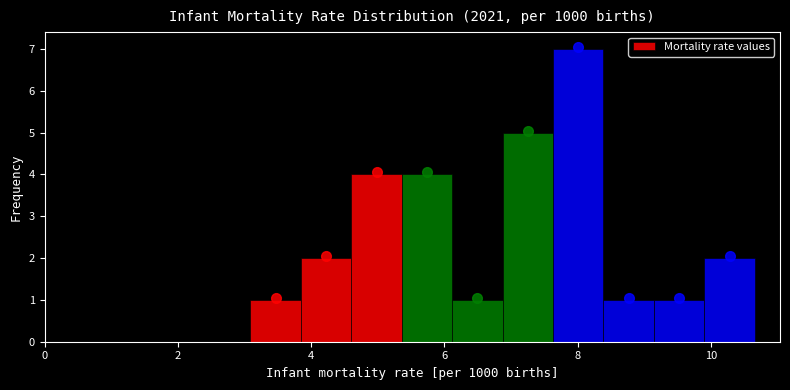

Read against the x-axis, roughly where is the centre of the tallest bar?

8.0